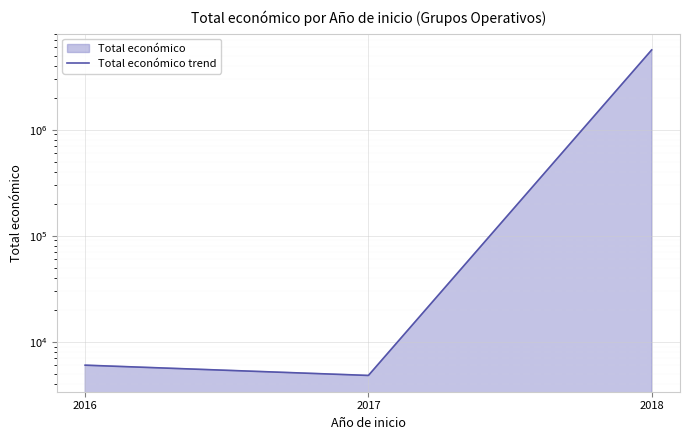

How many categories are shown in the chart?

3